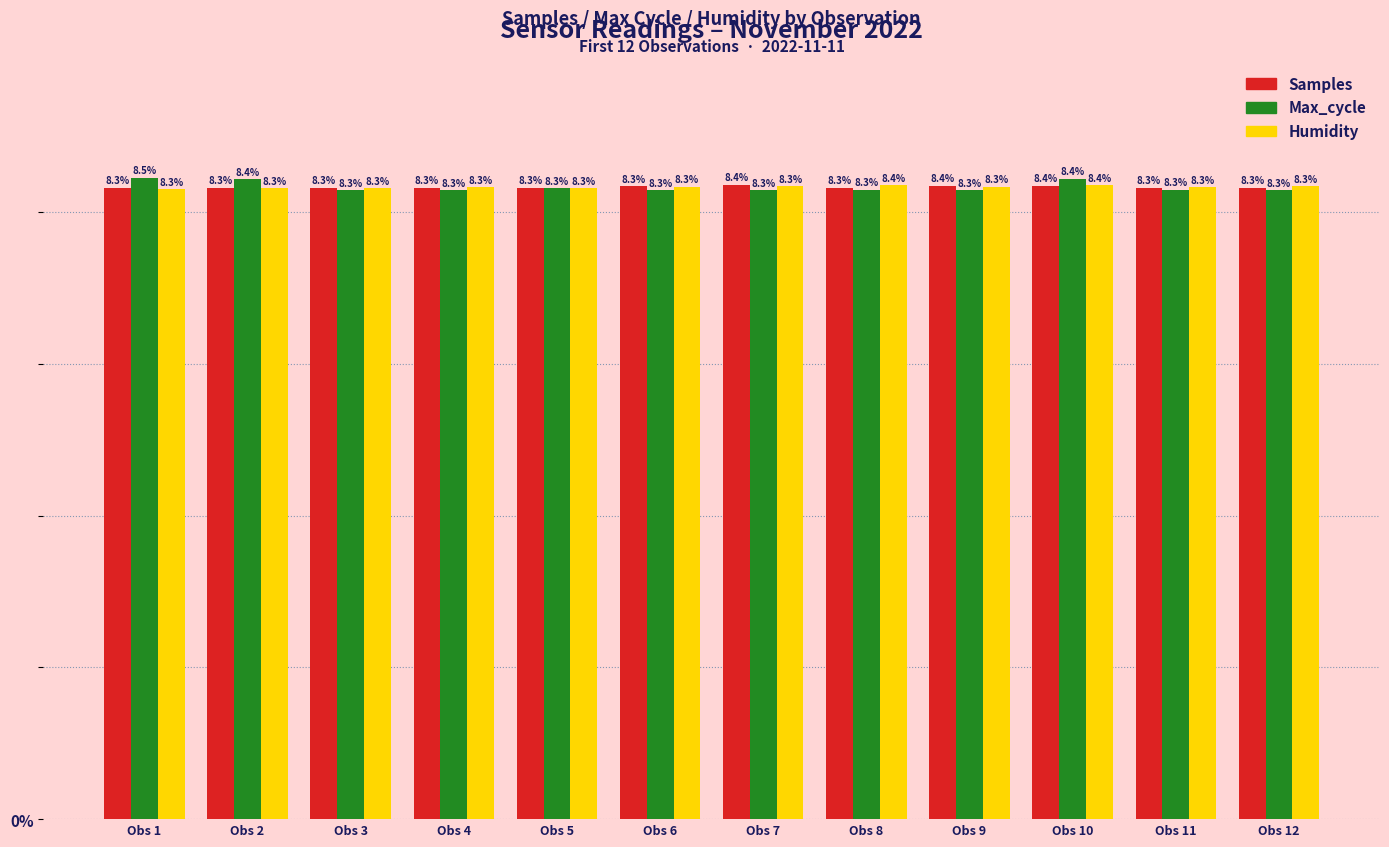

What is the sum of all Max_cycle values?

100.0